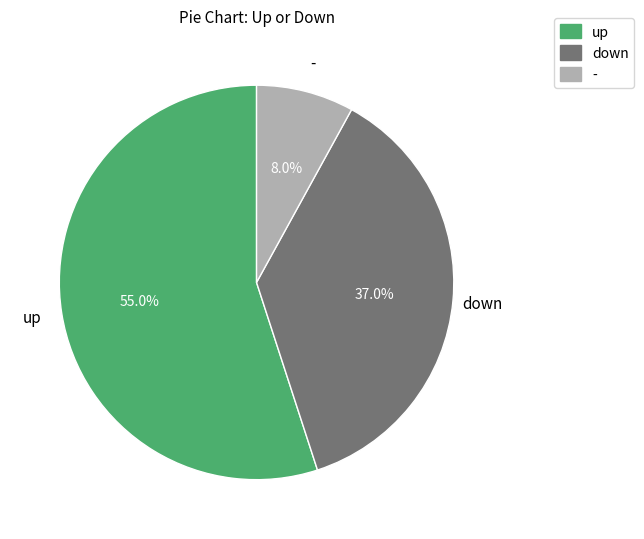

Is the sum of up and - greater than half?

Yes